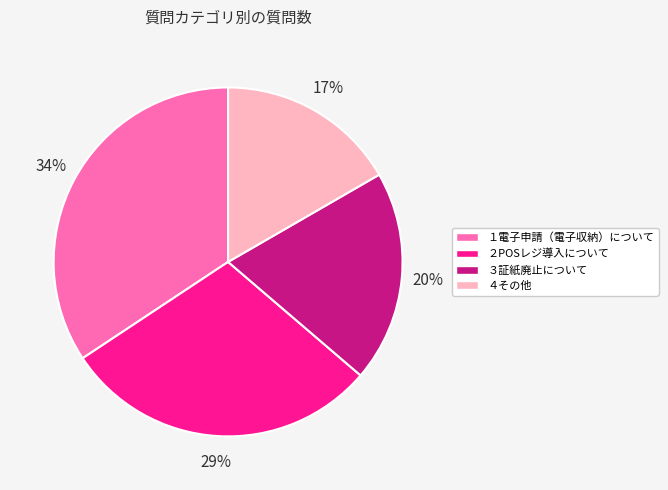

Between ２POSレジ導入について and ４その他, which is larger?

２POSレジ導入について